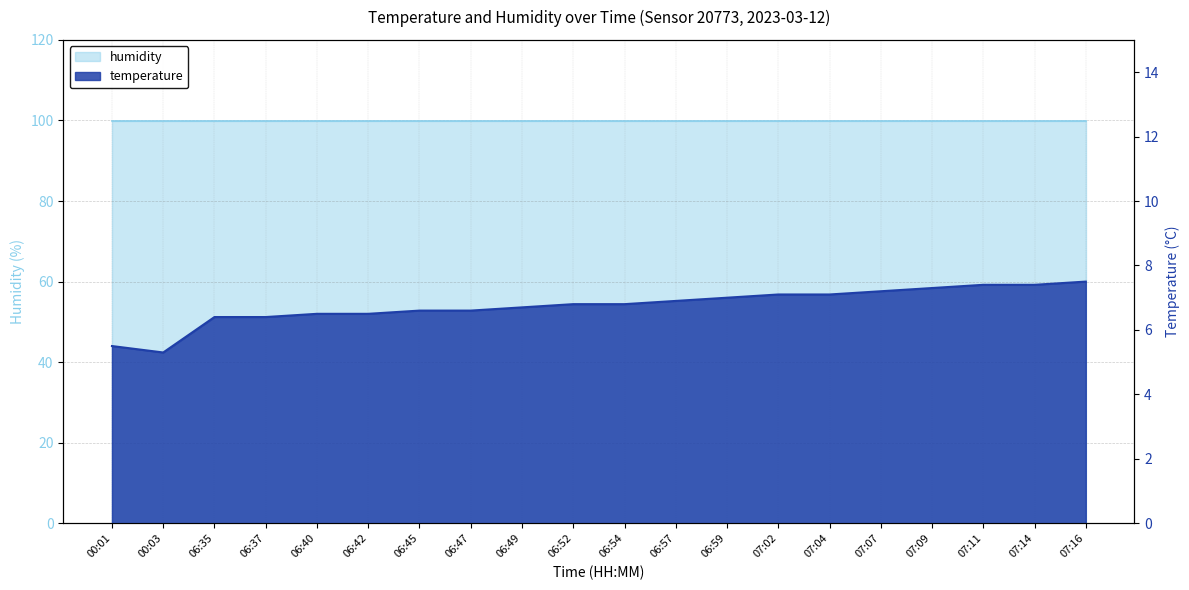

What is the minimum value shown in the chart?

5.3